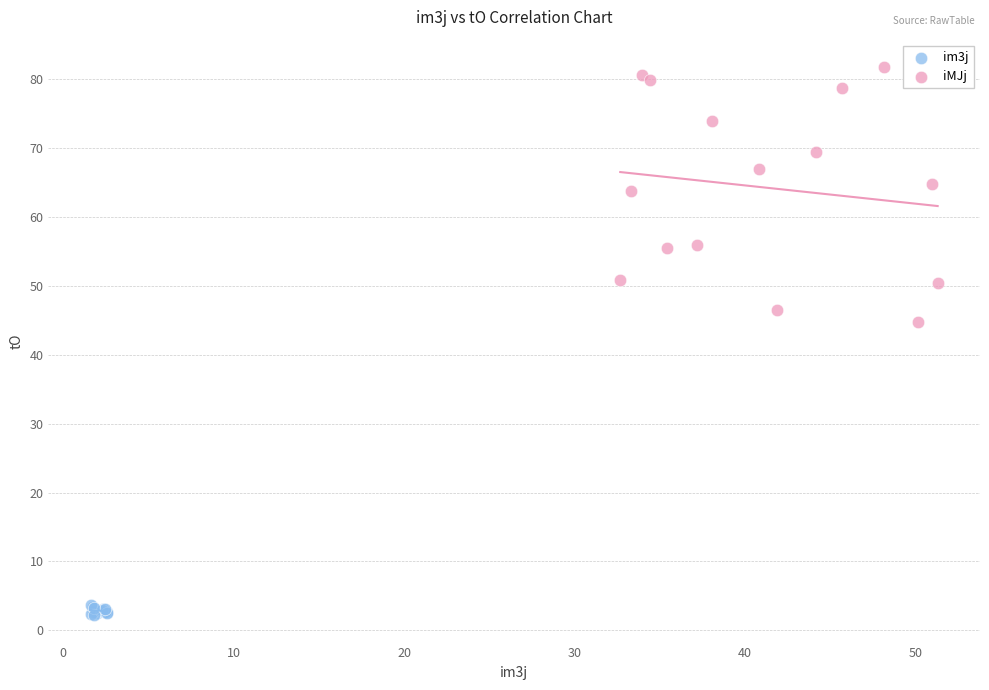

Which series contains the highest Y value?

iMJj